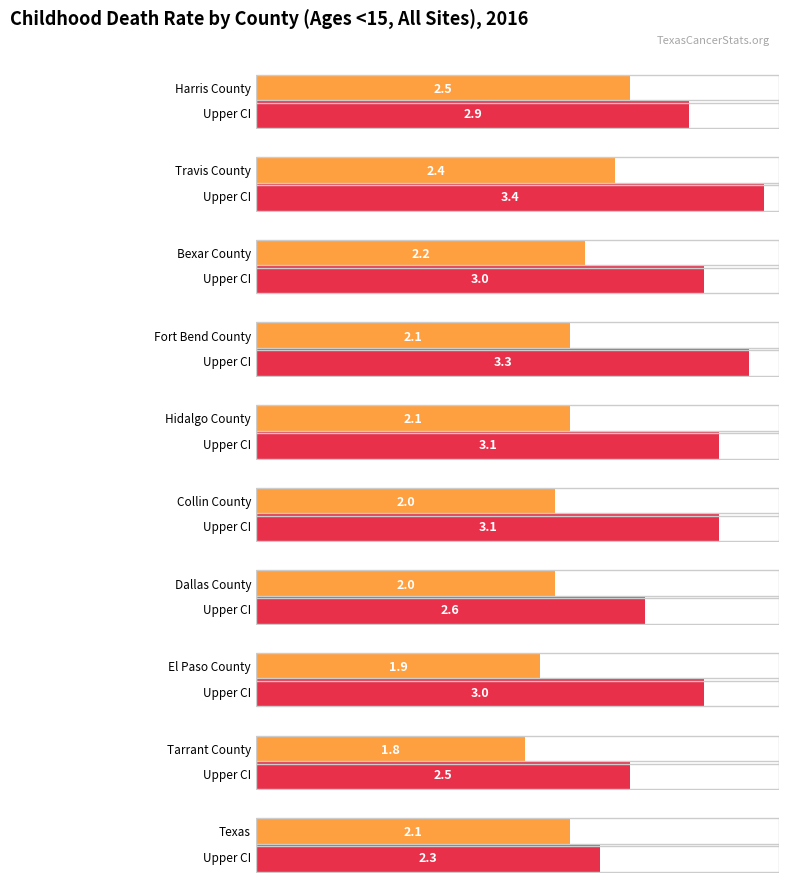

At which label does Upper CI reach its minimum?

Texas